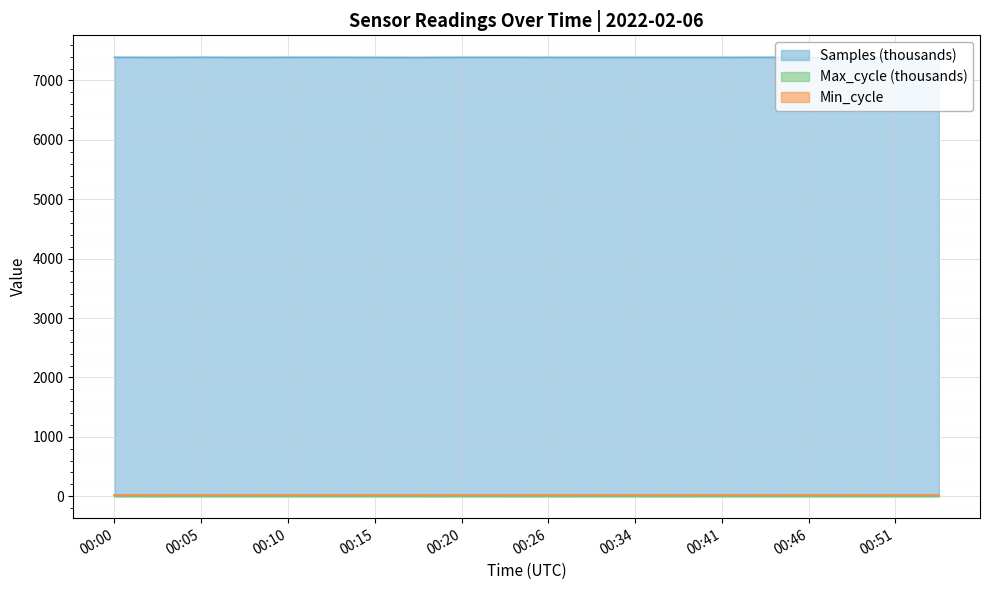

What is the highest value of the Samples (thousands) series?

7390.6